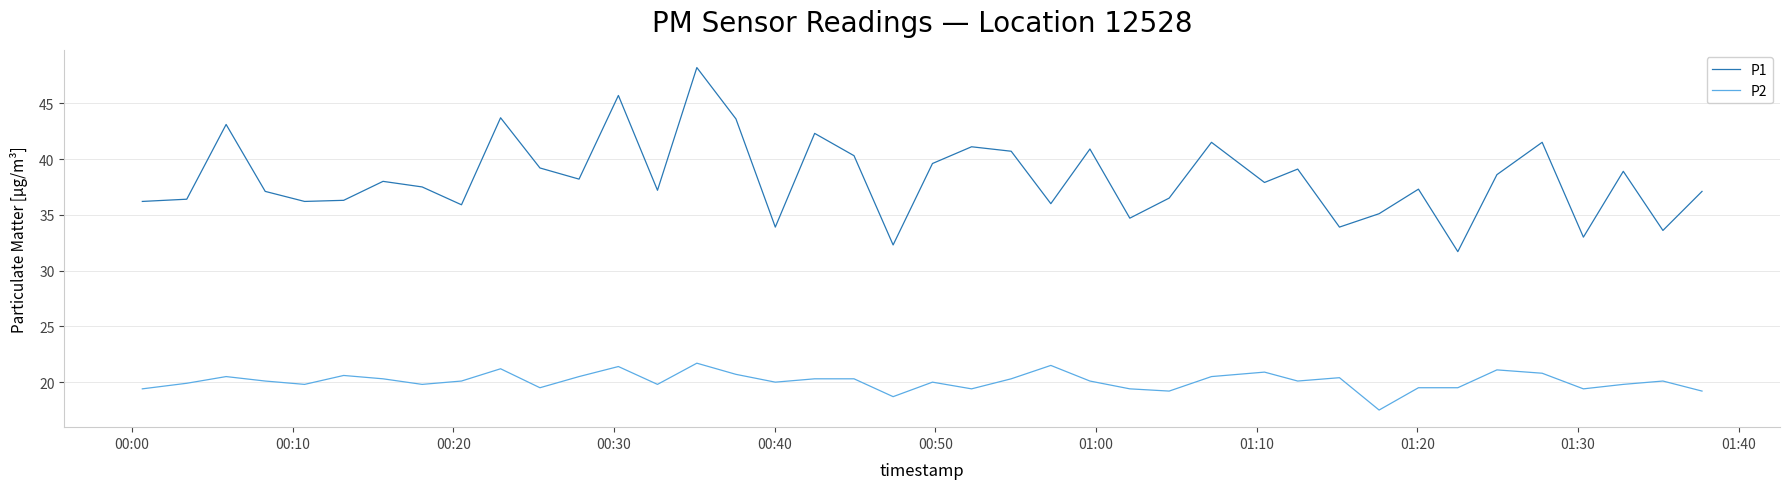

What is the greatest value displayed?

48.2